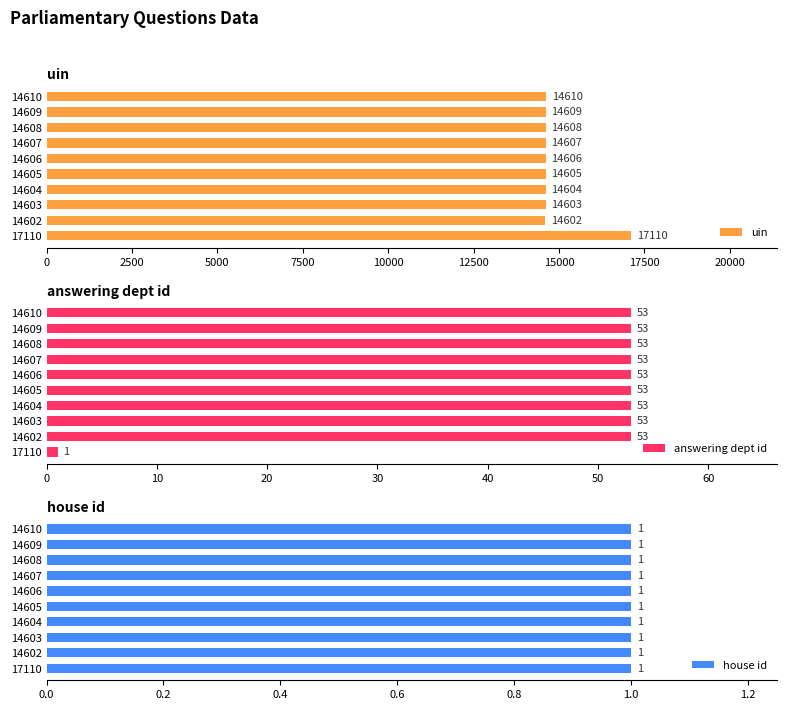

Count the number of categories in the chart.

10